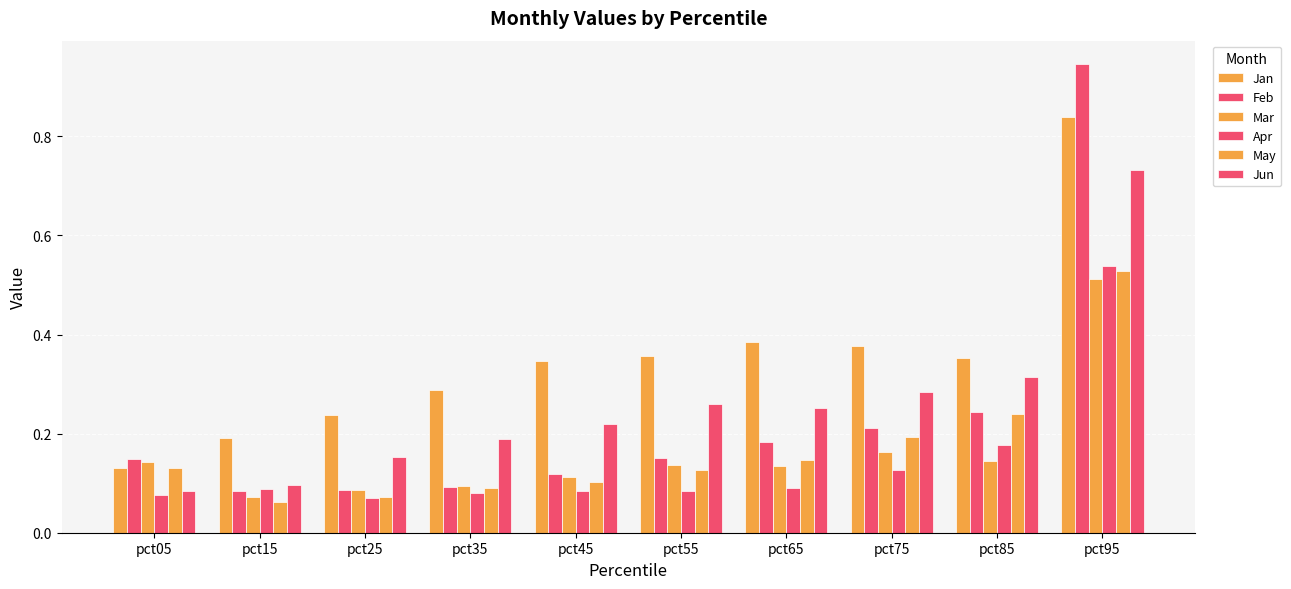

At which label is Jun closest to 0?

pct05